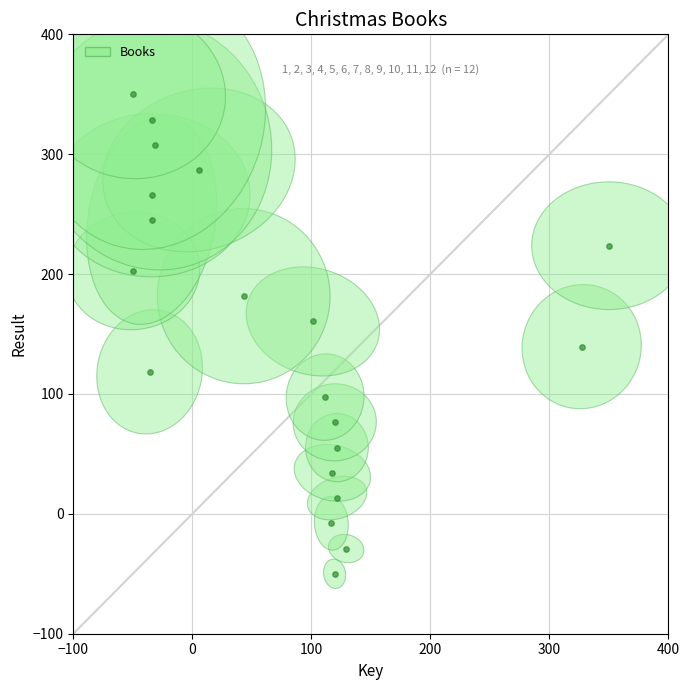

What is the range of Y values (max minus min)?

400.0